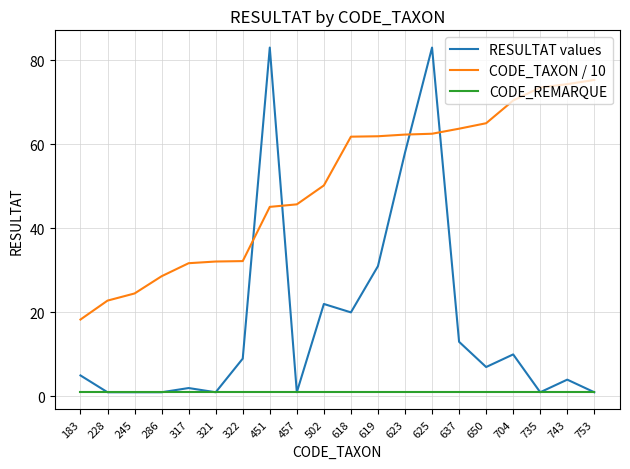

The RESULTAT values series shows 7.0 at 650. True or false?

True